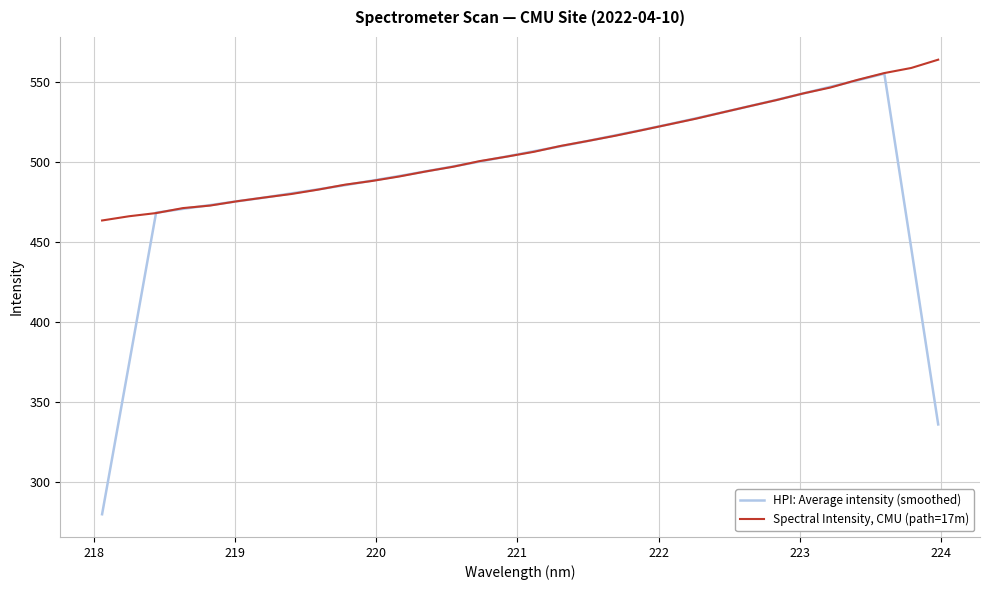

How many lines are shown in the chart?

2